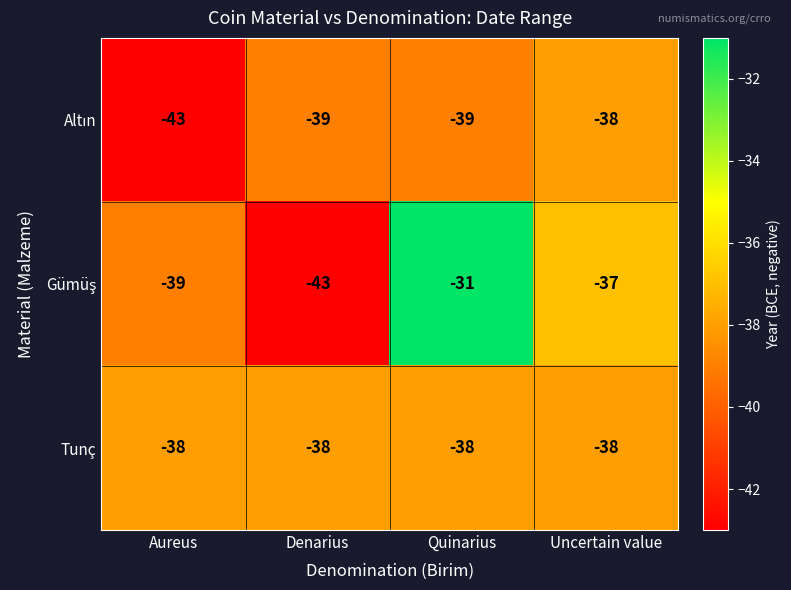

What is the spread (max minus min) of values at Aureus?

5